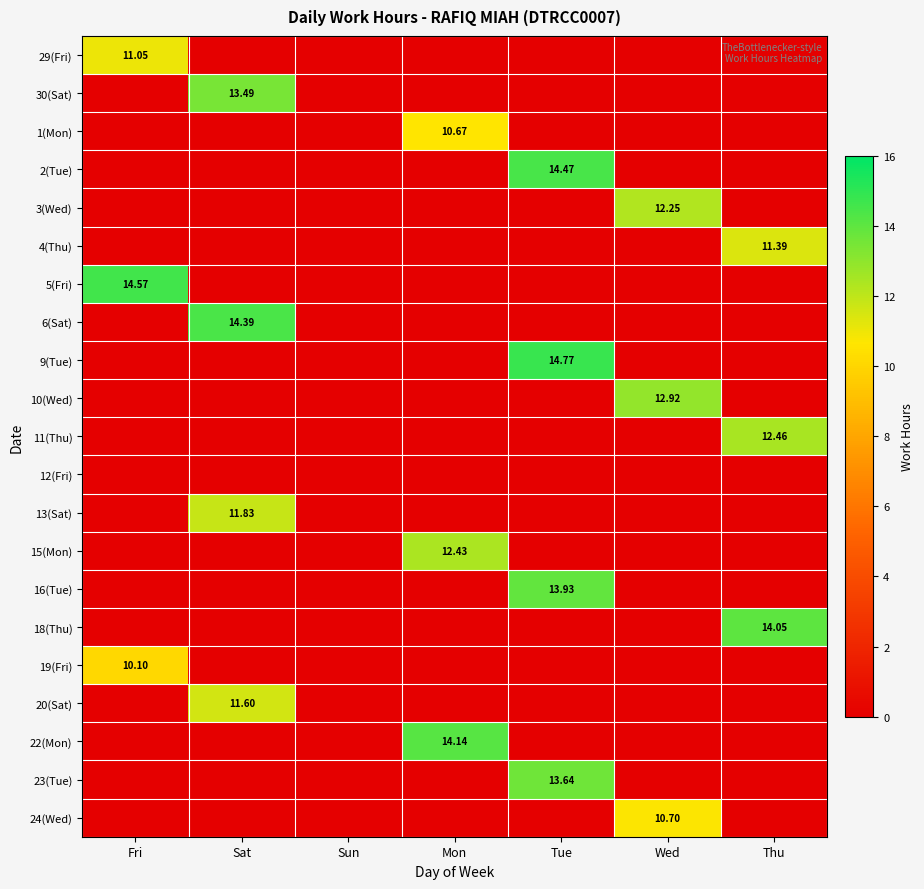

Rank the categories by 29(Fri) value from highest to lowest.

Fri, Sat, Sun, Mon, Tue, Wed, Thu